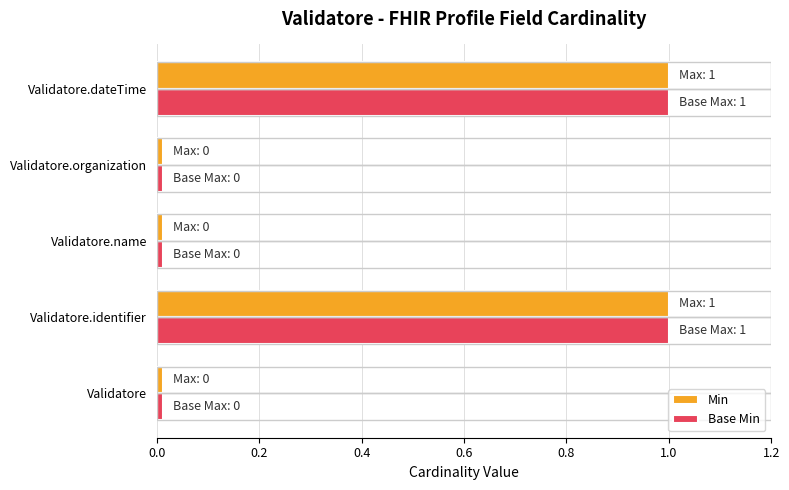

What is the sum of all Min values?

2.0